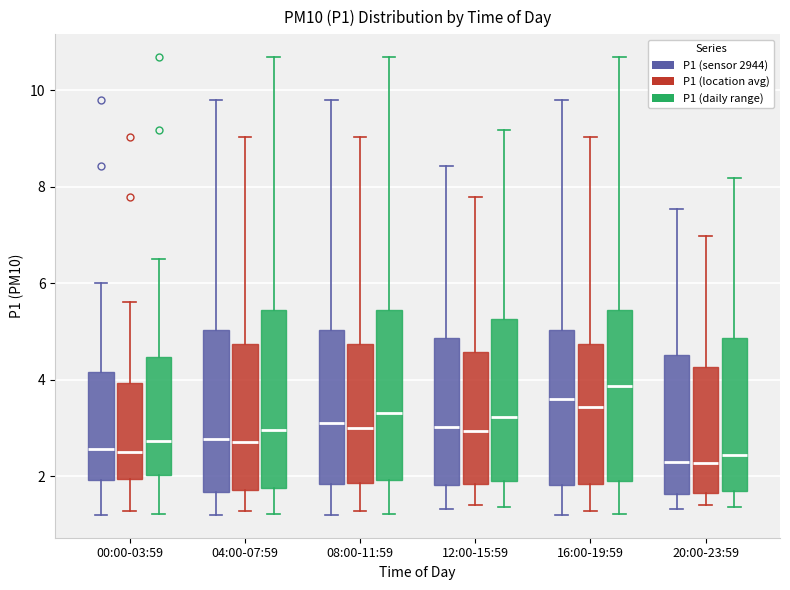

Reading left to right, read every box against the y-axis: the position of its median line, the range the box covers, and the ends of its whiskers. The values are not printed on the chart, so give them approximately, as read against the axis.

00:00-03:59 (P1 (sensor 2944)): median 2.6, box 2.0 to 4.2, whiskers 1.2 to 6.0
00:00-03:59 (P1 (location avg)): median 2.6, box 2.0 to 4.0, whiskers 1.2 to 5.6
00:00-03:59 (P1 (daily range)): median 2.8, box 2.0 to 4.4, whiskers 1.2 to 6.6
04:00-07:59 (P1 (sensor 2944)): median 2.8, box 1.6 to 5.0, whiskers 1.2 to 9.8
04:00-07:59 (P1 (location avg)): median 2.8, box 1.8 to 4.8, whiskers 1.2 to 9.0
04:00-07:59 (P1 (daily range)): median 3.0, box 1.8 to 5.4, whiskers 1.2 to 10.6
08:00-11:59 (P1 (sensor 2944)): median 3.2, box 1.8 to 5.0, whiskers 1.2 to 9.8
08:00-11:59 (P1 (location avg)): median 3.0, box 1.8 to 4.8, whiskers 1.2 to 9.0
08:00-11:59 (P1 (daily range)): median 3.4, box 2.0 to 5.4, whiskers 1.2 to 10.6
12:00-15:59 (P1 (sensor 2944)): median 3.0, box 1.8 to 4.8, whiskers 1.4 to 8.4
12:00-15:59 (P1 (location avg)): median 3.0, box 1.8 to 4.6, whiskers 1.4 to 7.8
12:00-15:59 (P1 (daily range)): median 3.2, box 1.8 to 5.2, whiskers 1.4 to 9.2
16:00-19:59 (P1 (sensor 2944)): median 3.6, box 1.8 to 5.0, whiskers 1.2 to 9.8
16:00-19:59 (P1 (location avg)): median 3.4, box 1.8 to 4.8, whiskers 1.2 to 9.0
16:00-19:59 (P1 (daily range)): median 3.8, box 2.0 to 5.4, whiskers 1.2 to 10.6
20:00-23:59 (P1 (sensor 2944)): median 2.4, box 1.6 to 4.6, whiskers 1.4 to 7.6
20:00-23:59 (P1 (location avg)): median 2.2, box 1.6 to 4.2, whiskers 1.4 to 7.0
20:00-23:59 (P1 (daily range)): median 2.4, box 1.6 to 4.8, whiskers 1.4 to 8.2